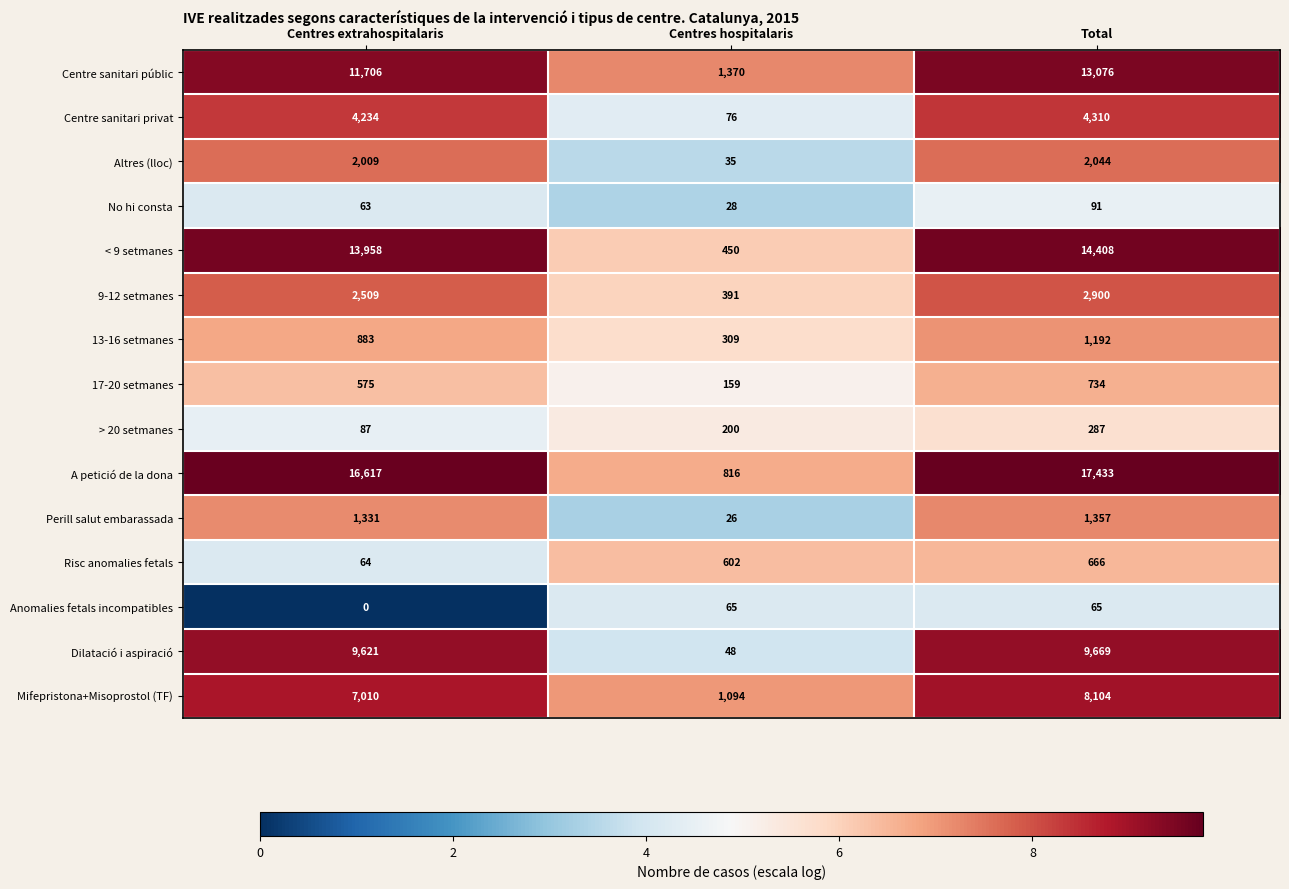

Read the < 9 setmanes value at Total.

14408